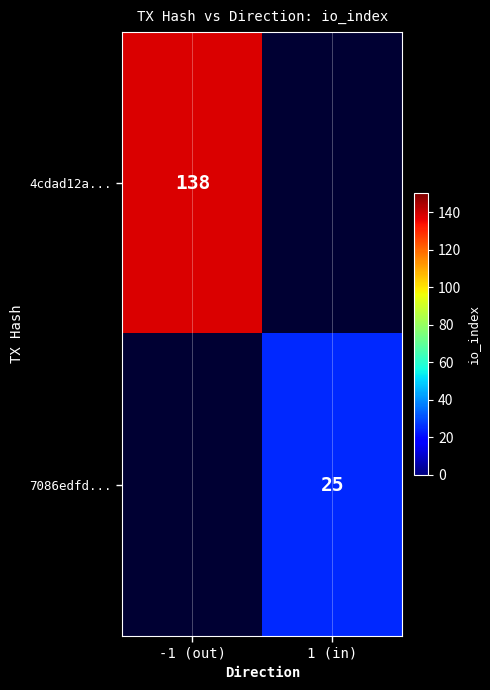

Is it true that 7086edfd... equals 9 at 1 (in)?

False